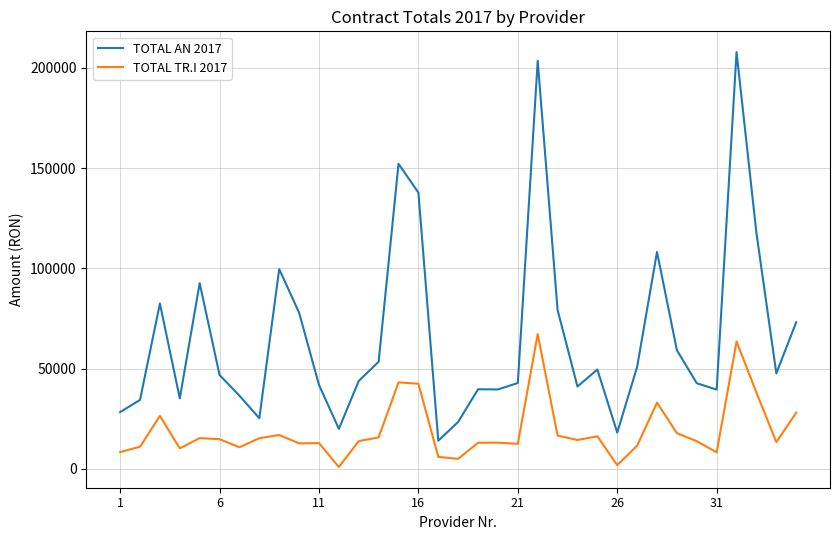

True or false: TOTAL TR.I 2017 and TOTAL AN 2017 intersect in this chart.

False